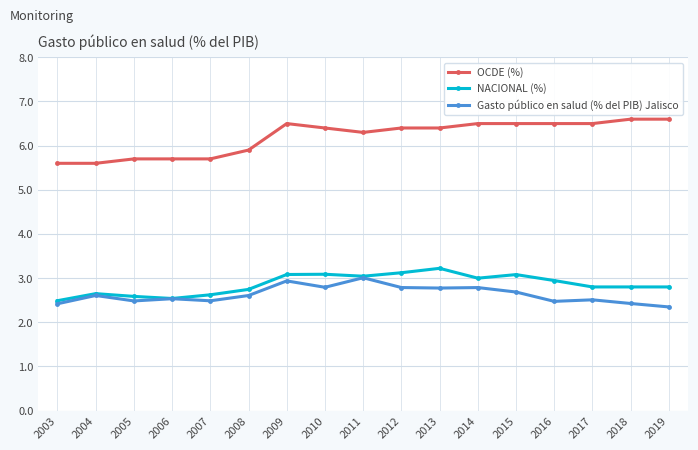

Is this an area chart (filled region under the line)?

No